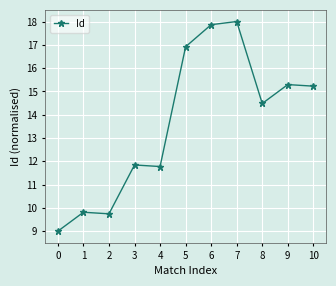

True or false: the data shows 27.9 at 6.

False